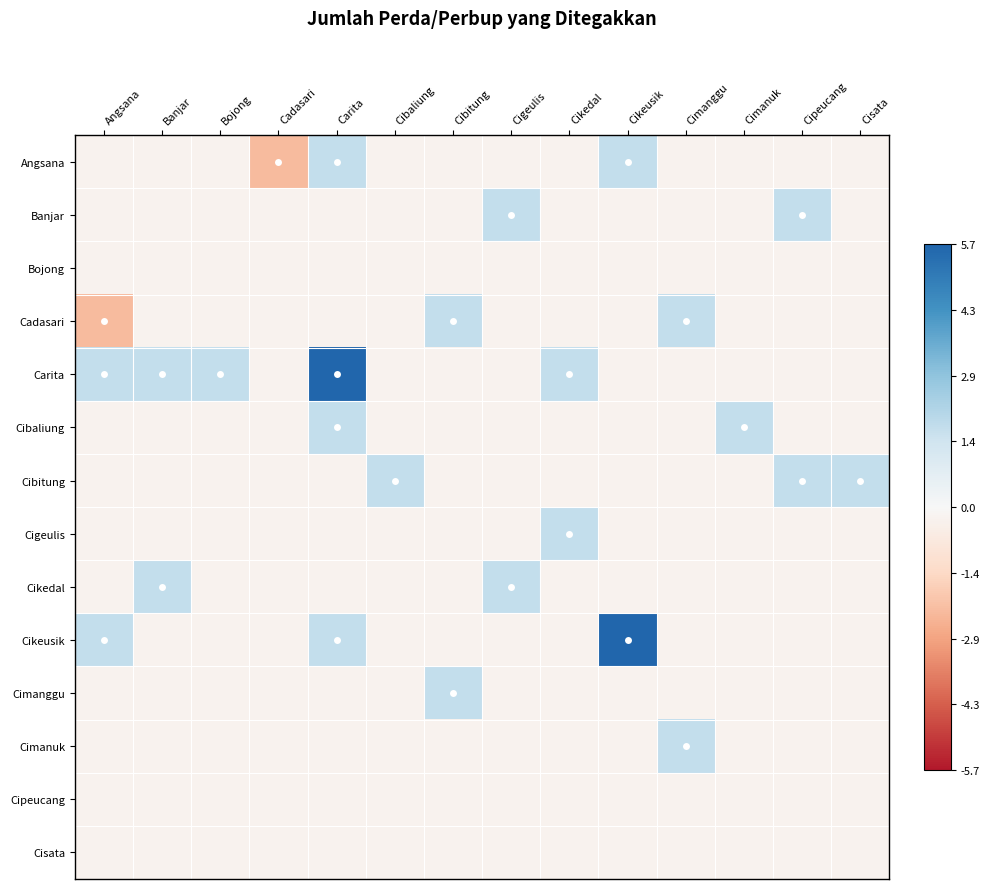

How many distinct data groups are displayed?

14